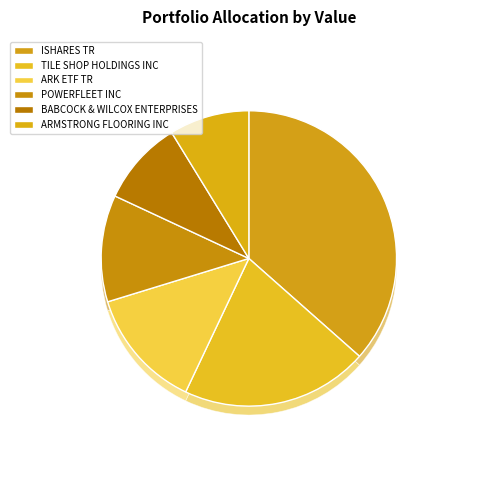

Is it true that POWERFLEET INC is 2% of the pie?

False